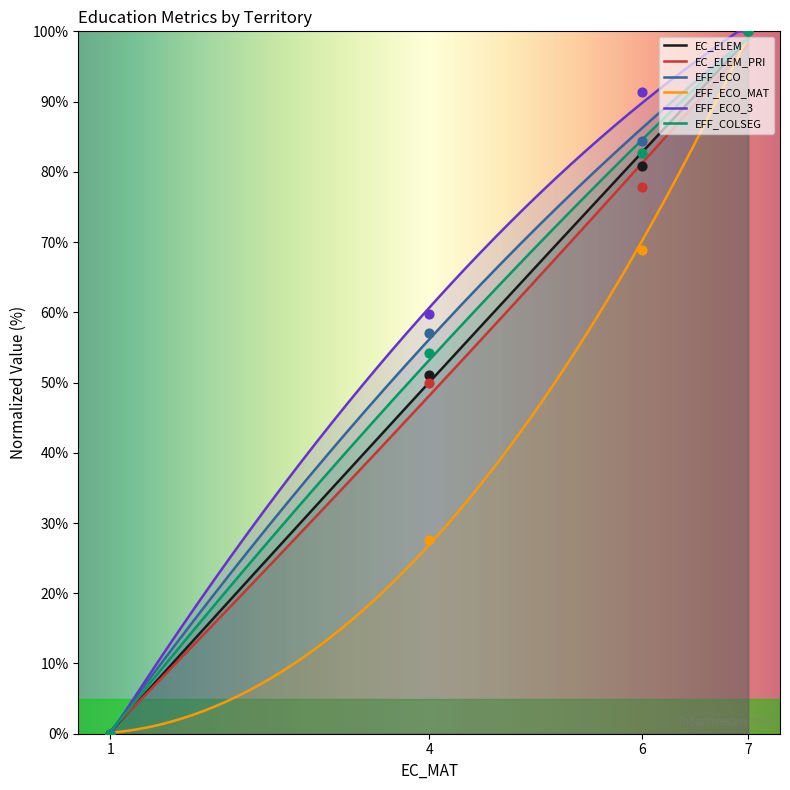

Which series has the largest total across all categories?

EFF_ECO_3